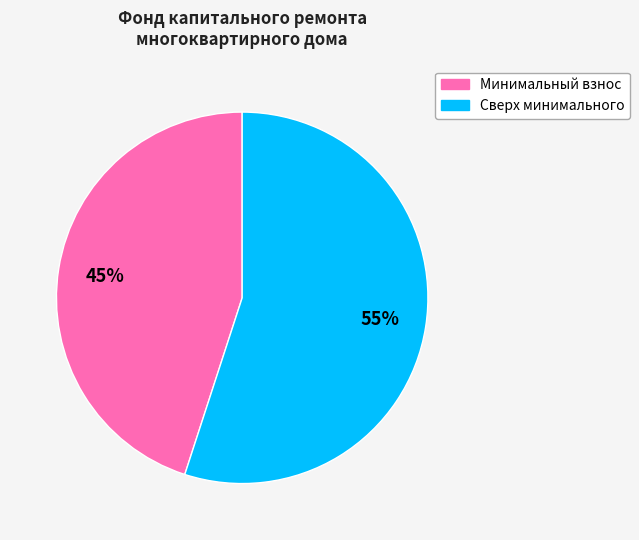

Does any single category account for the majority?

Yes